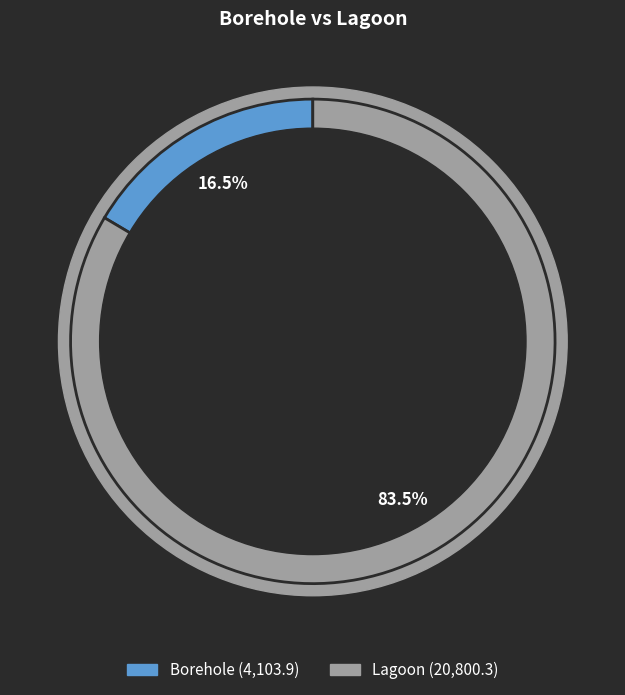

To the nearest percent, what is the difference between the Borehole and Lagoon slice percentages?

67%